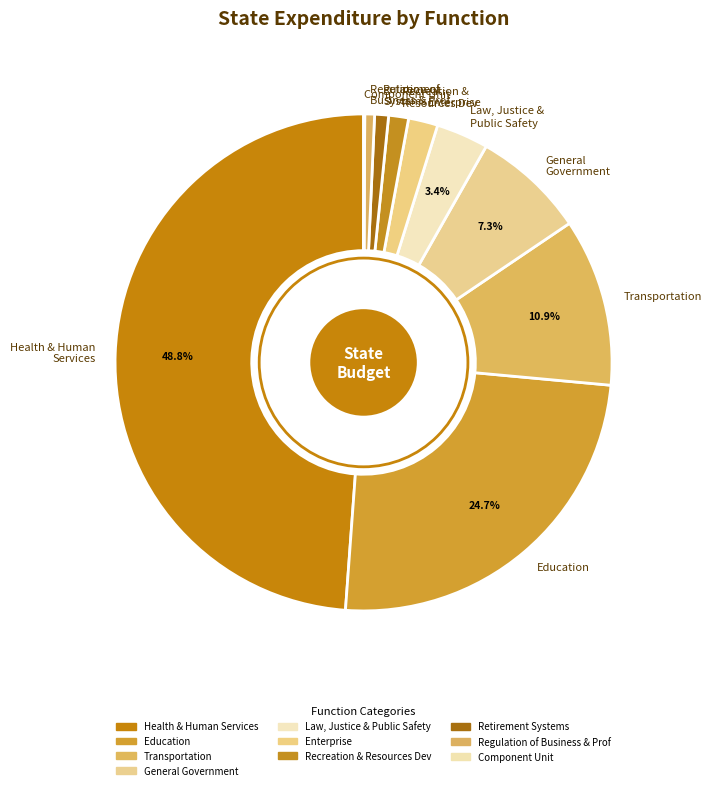

Is there any slice that represents more than half of the pie?

No